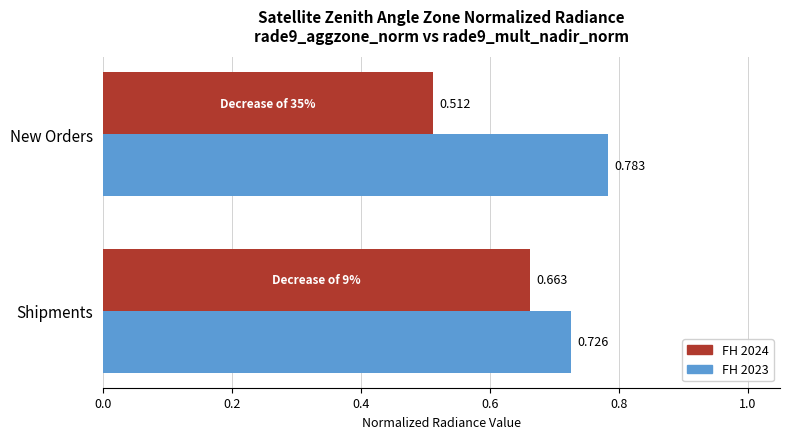

How many FH 2024 values are between 0 and 1?

2